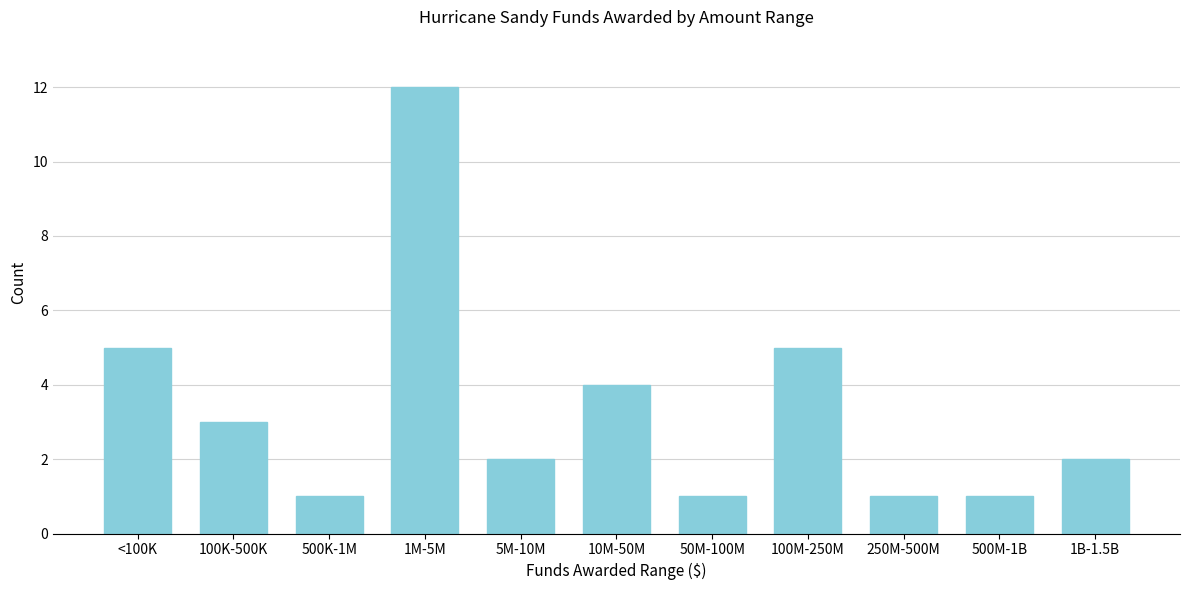

Reading left to right, extract all data points from this chart.

5	3	1	12	2	4	1	5	1	1	2